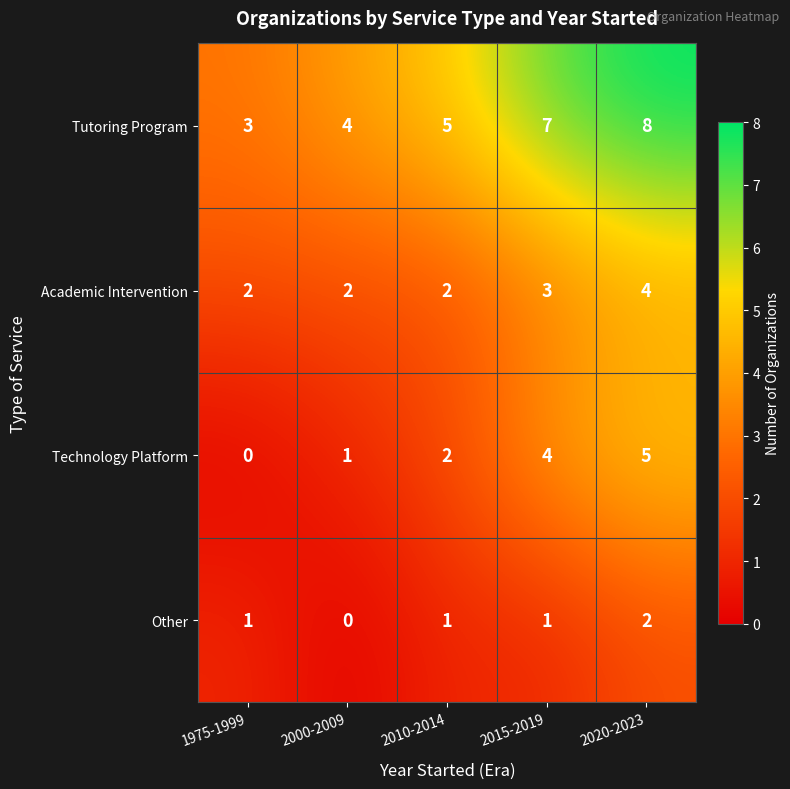

Read the Academic Intervention value at 2020-2023.

4